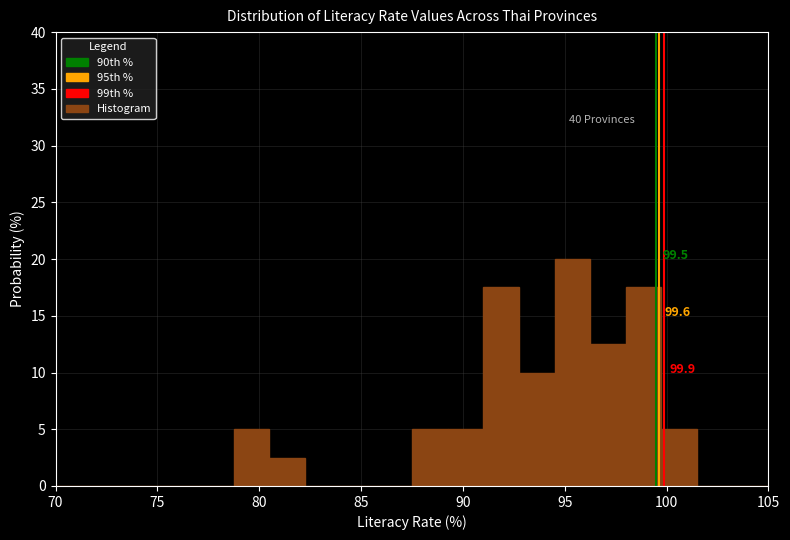

Around what value on the x-axis is the tallest bar? Give the approximate position of its centre, as read against the axis.

95.5